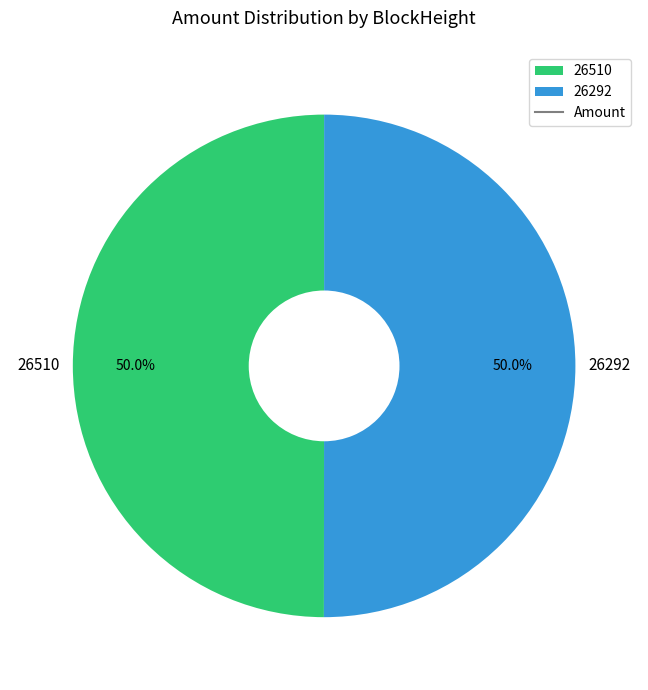

Approximately how many times larger is the value at 26292 compared to 26510?

1.0